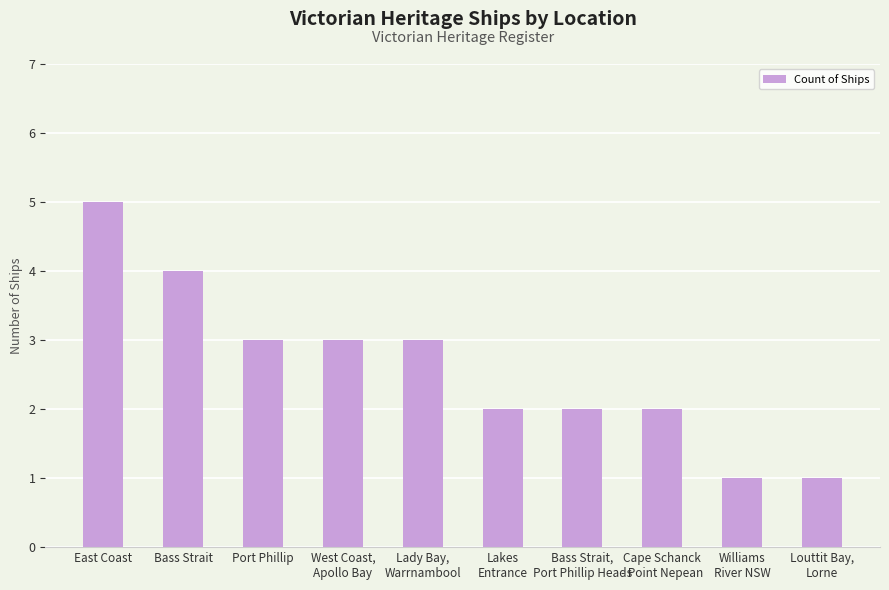

At which label does the data first exceed 3?

East Coast